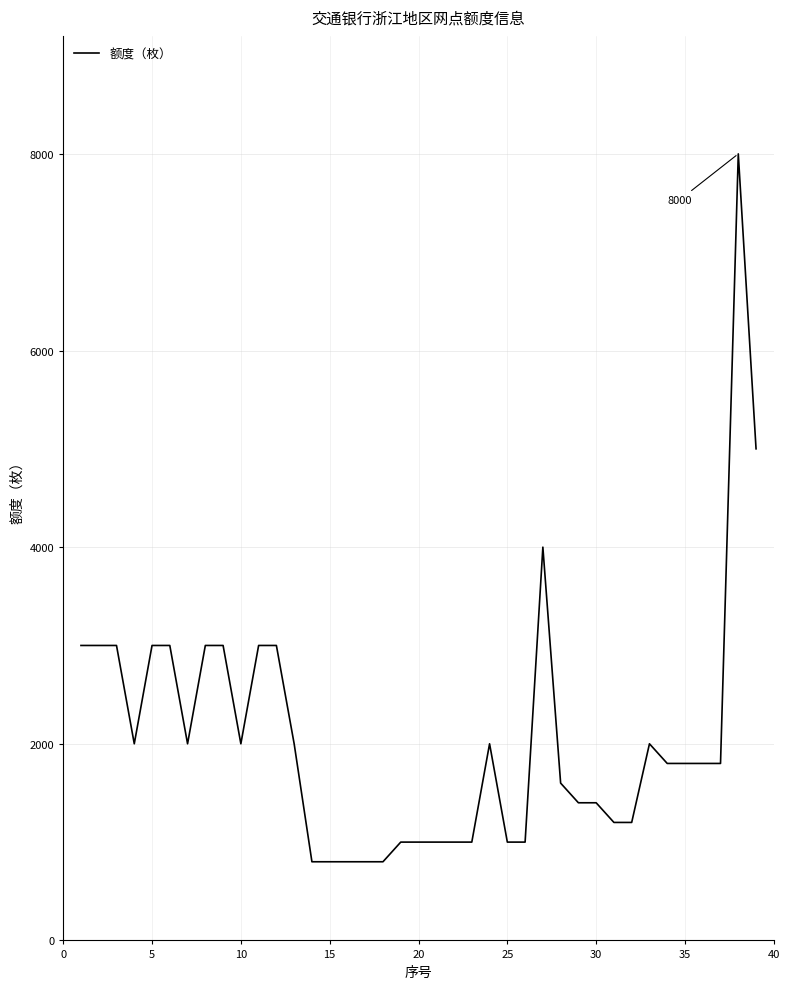

Reading right to left, transcribe all the data shown in this chart.

5000	8000	1800	1800	1800	1800	2000	1200	1200	1400	1400	1600	4000	1000	1000	2000	1000	1000	1000	1000	1000	800	800	800	800	800	2000	3000	3000	2000	3000	3000	2000	3000	3000	2000	3000	3000	3000